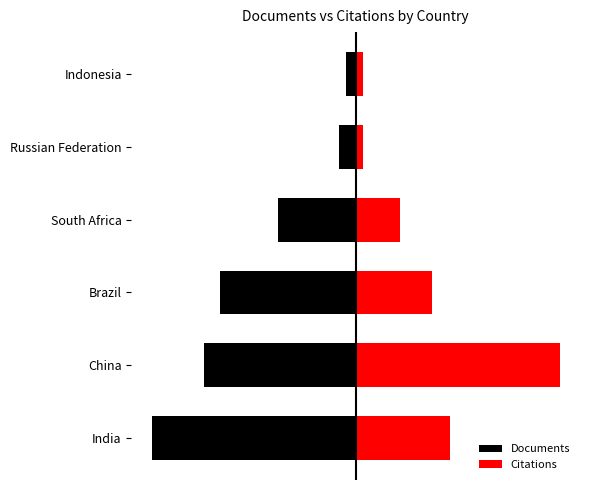

Rank the series by their average value, from highest to lowest.

Citations, Documents